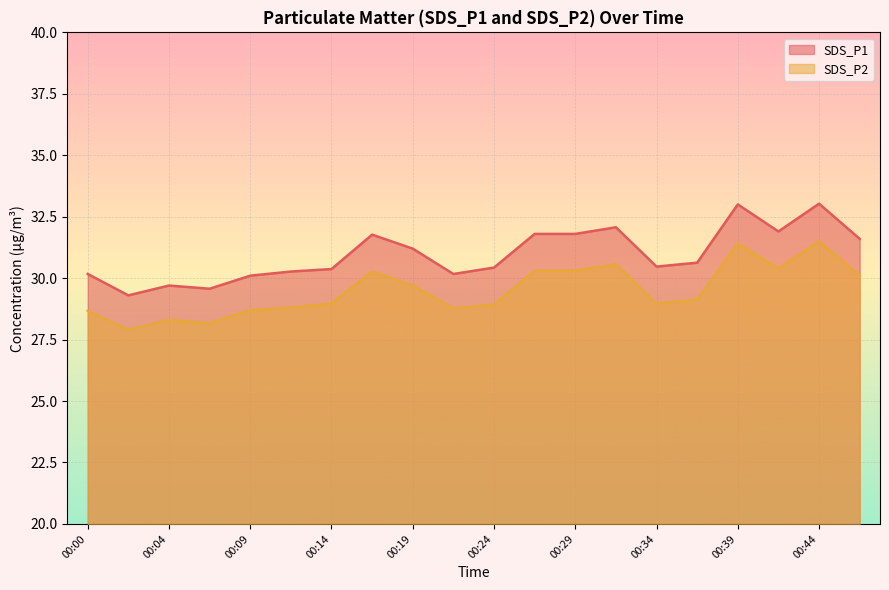

How many distinct data groups are displayed?

2